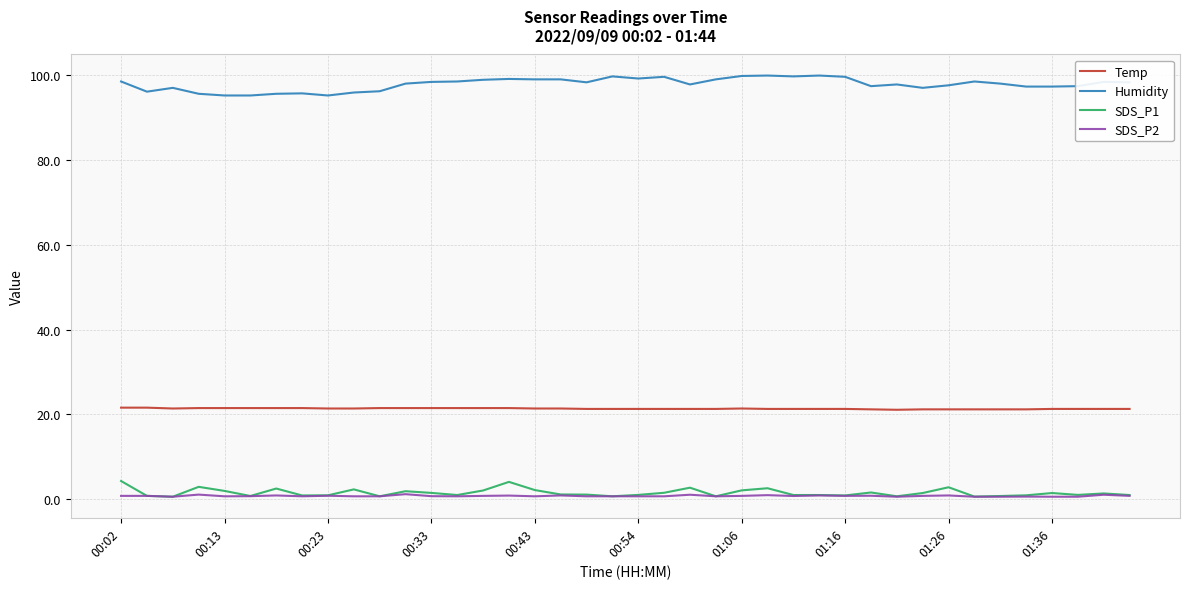

True or false: SDS_P2 and Humidity cross at least once.

False